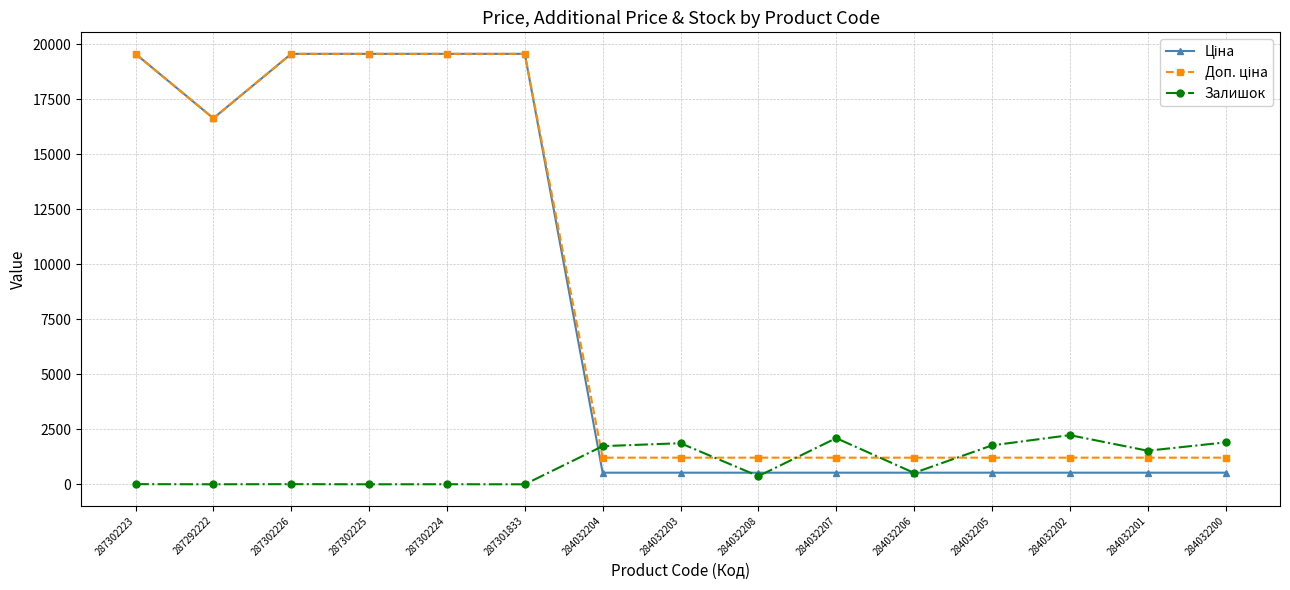

What is the approximate value of Залишок at 284032207?

2099.0